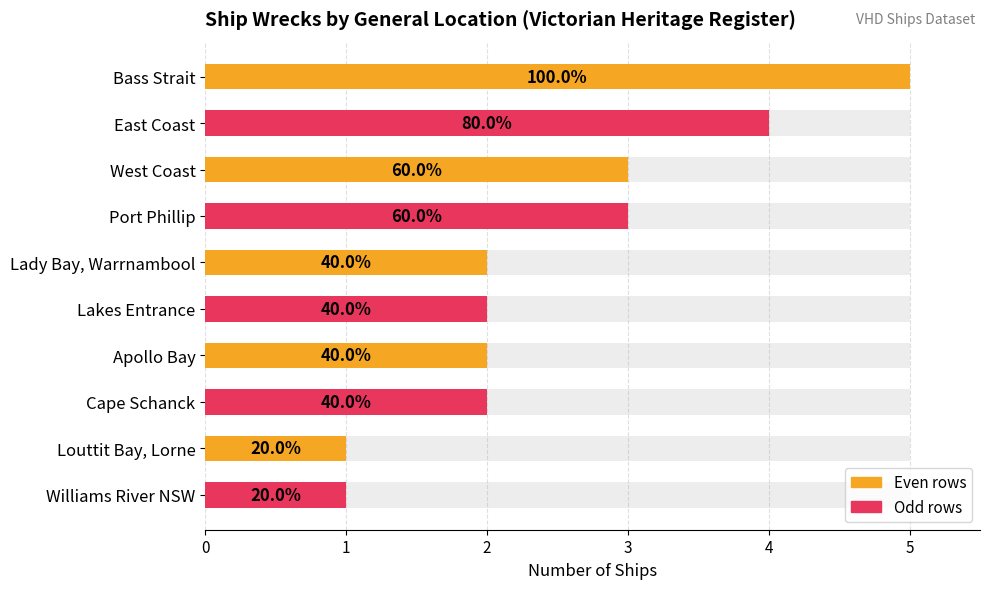

What is the value of the 10th bar from the left?

1